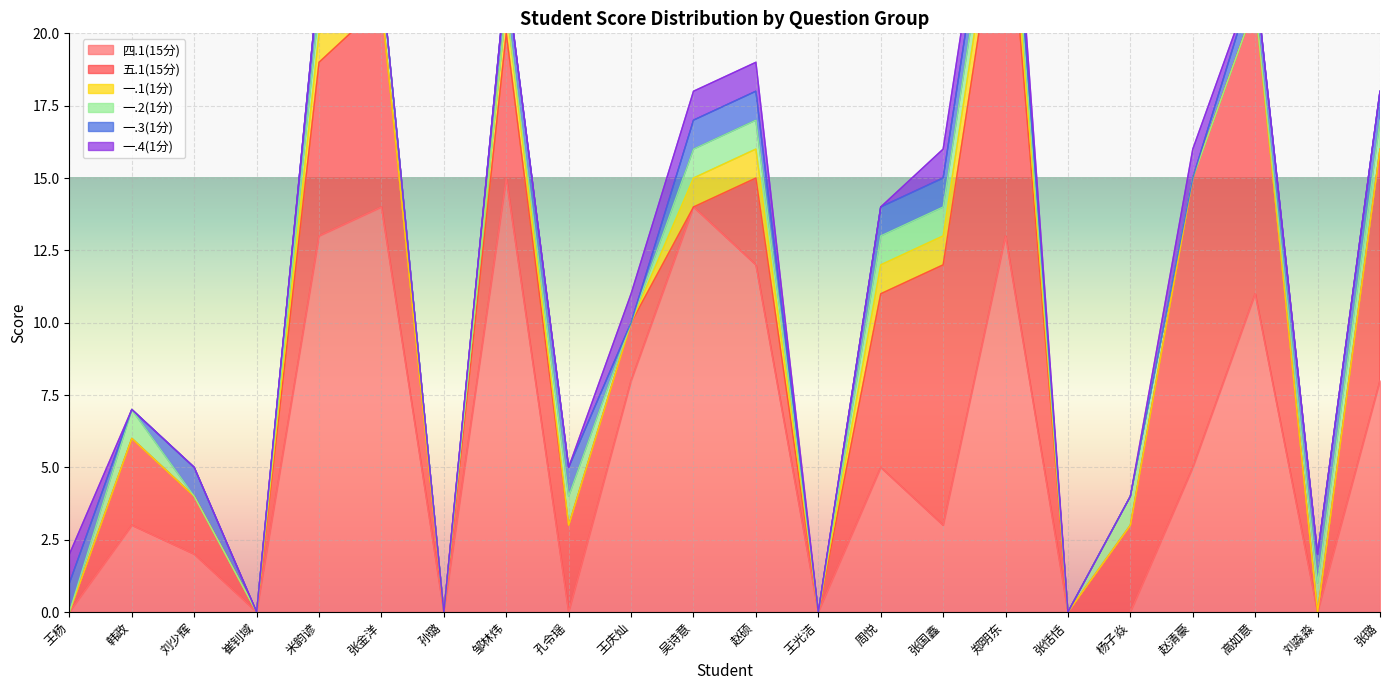

How many interior local valleys does the 一.2(1分) series have?

3